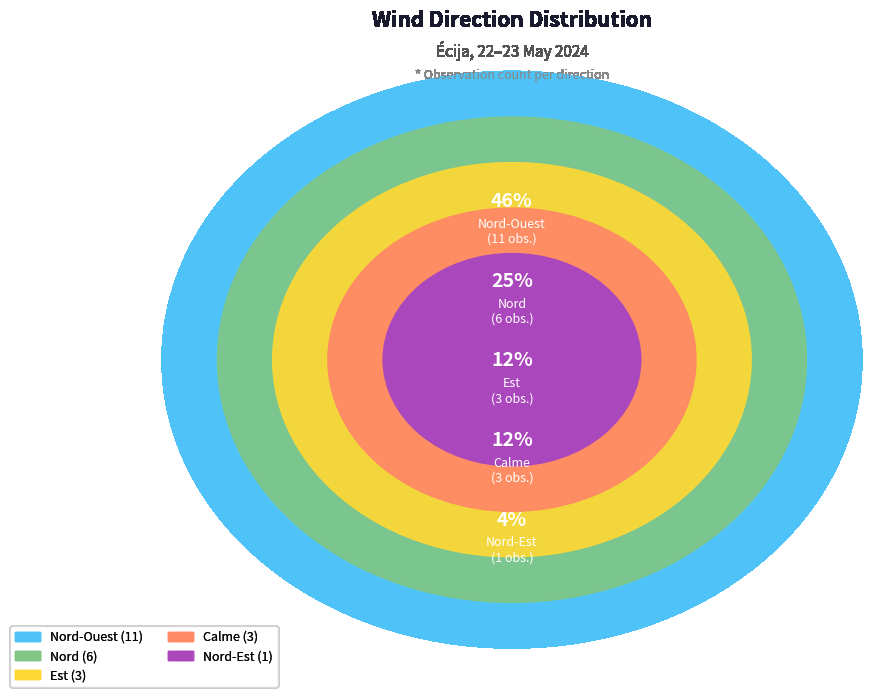

What is the largest slice in the pie chart?

Nord-Ouest